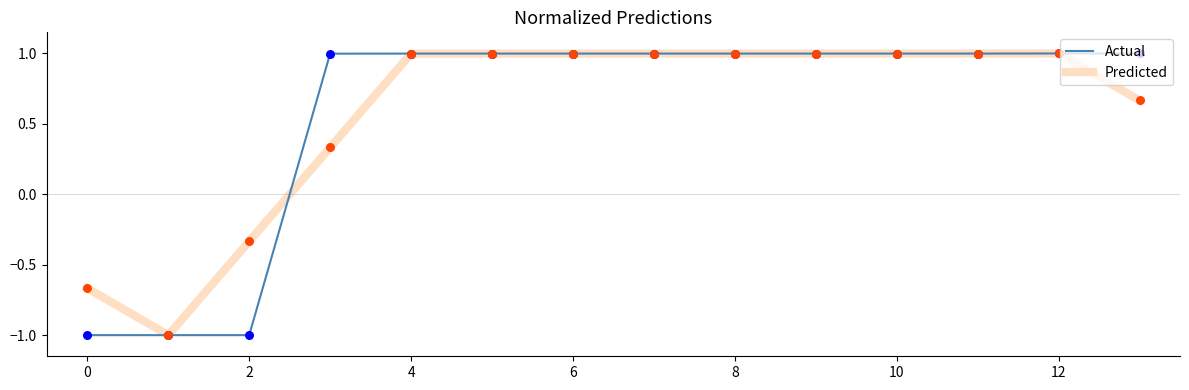

At how many categories does at least one series exceed 0?

11